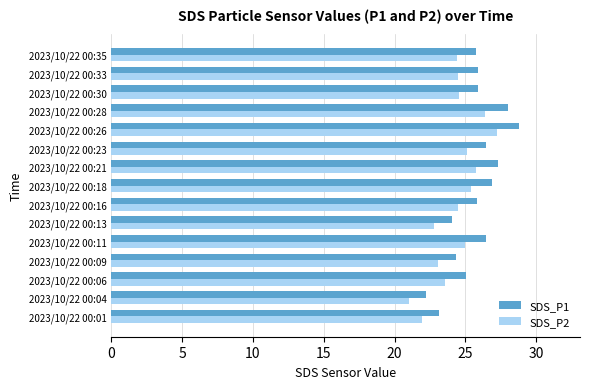

Which category has the highest value across all series?

2023/10/22 00:26